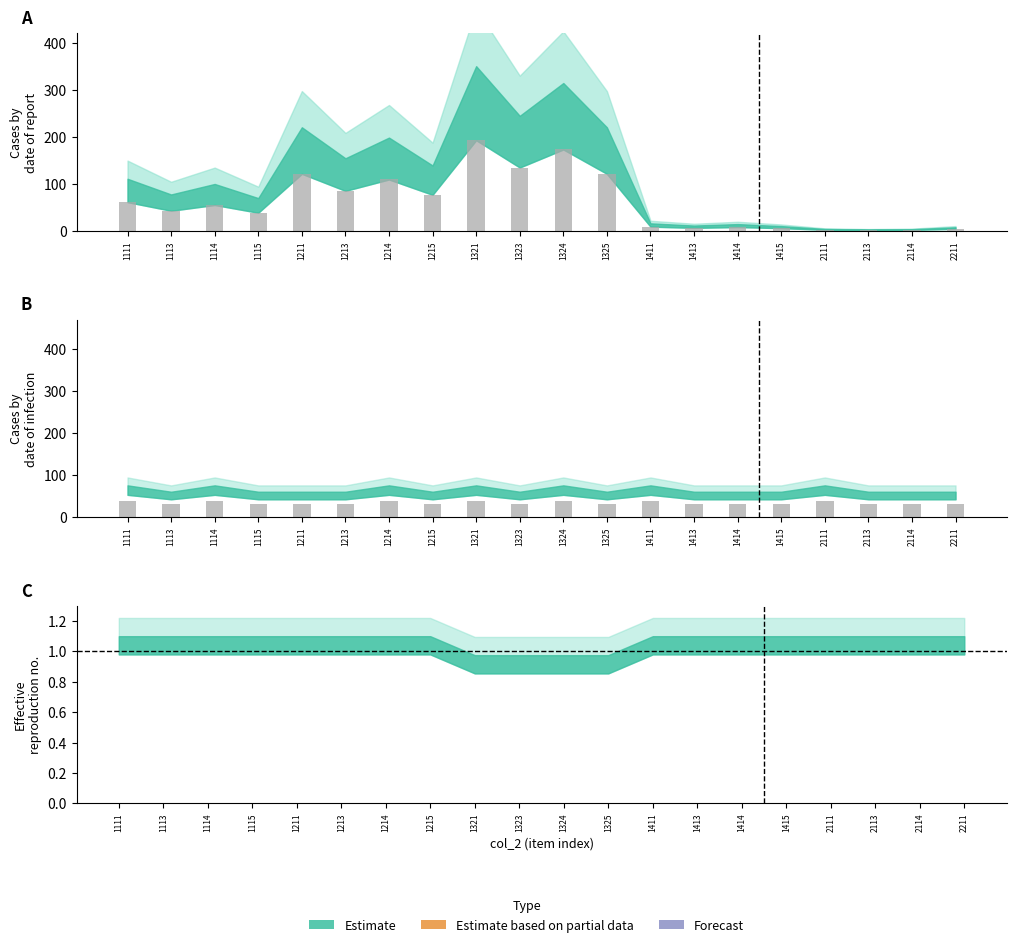

Approximately how many times larger is the value at 2114 compared to 1115?

1.0